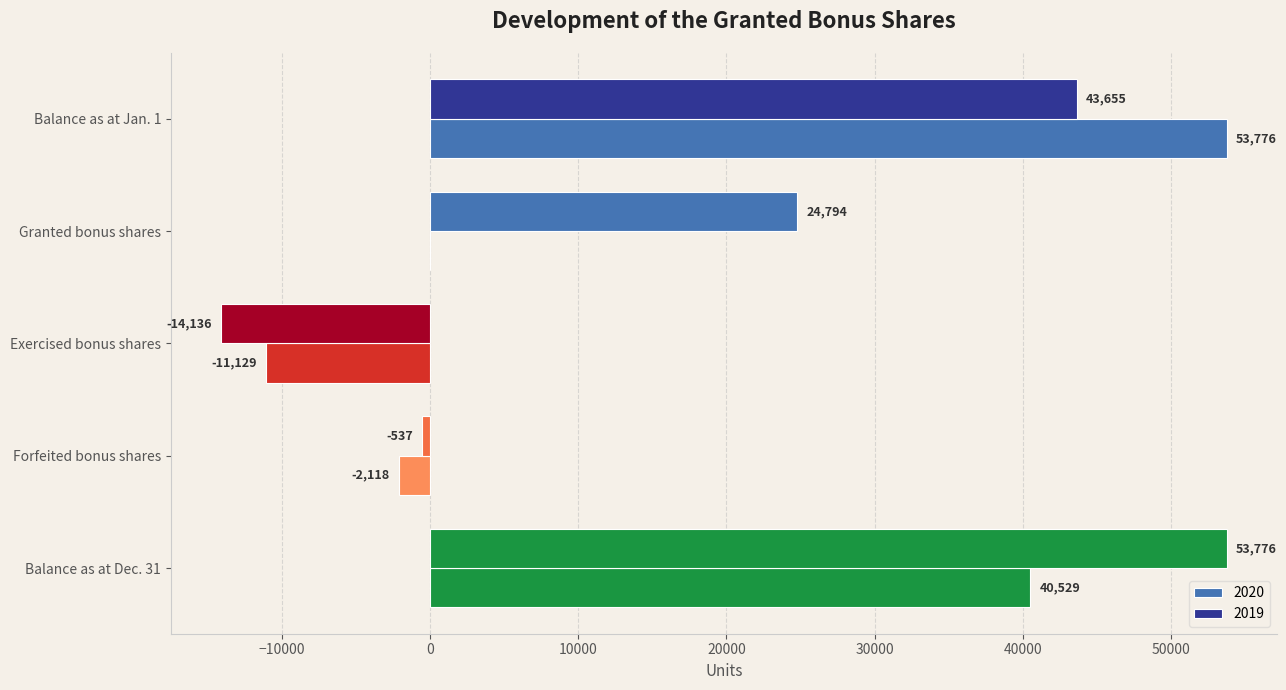

At which category is the sum across all series the highest?

Balance as at Jan. 1